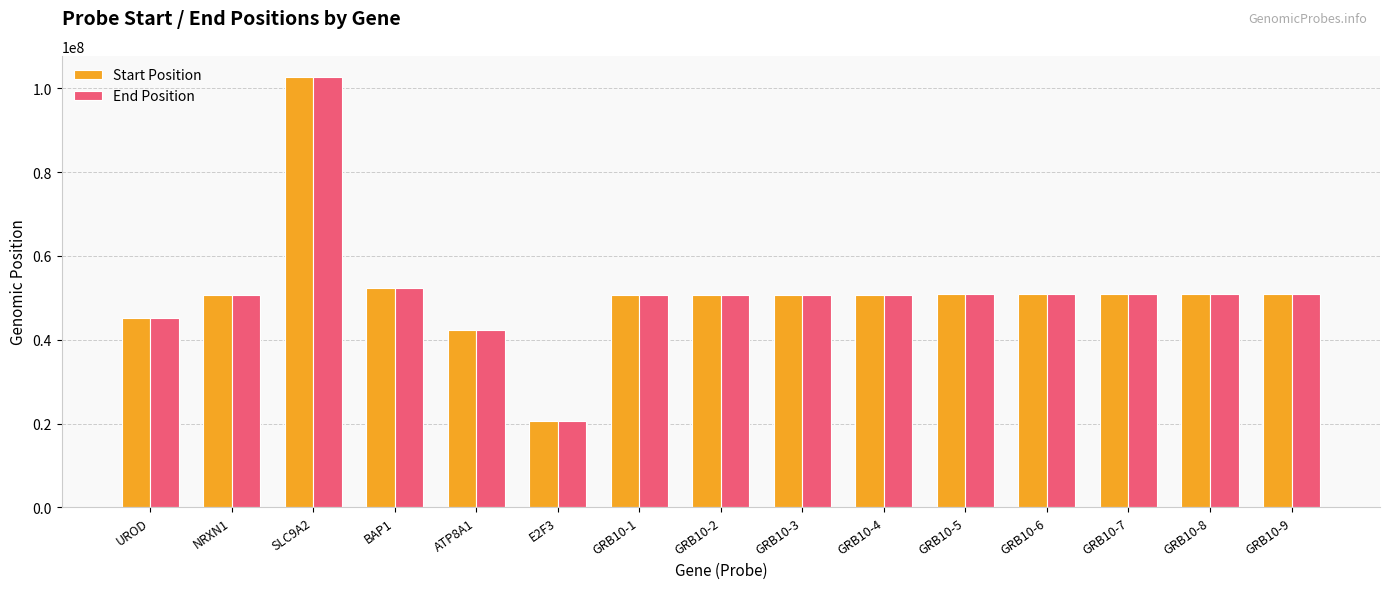

What is the value of the Start Position bar at the 15th from the left?

50818375